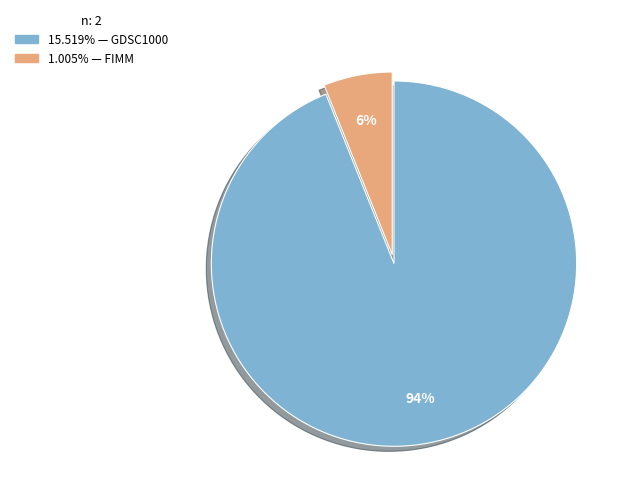

To the nearest percent, what is the difference between the largest and smallest slice percentages?

88%